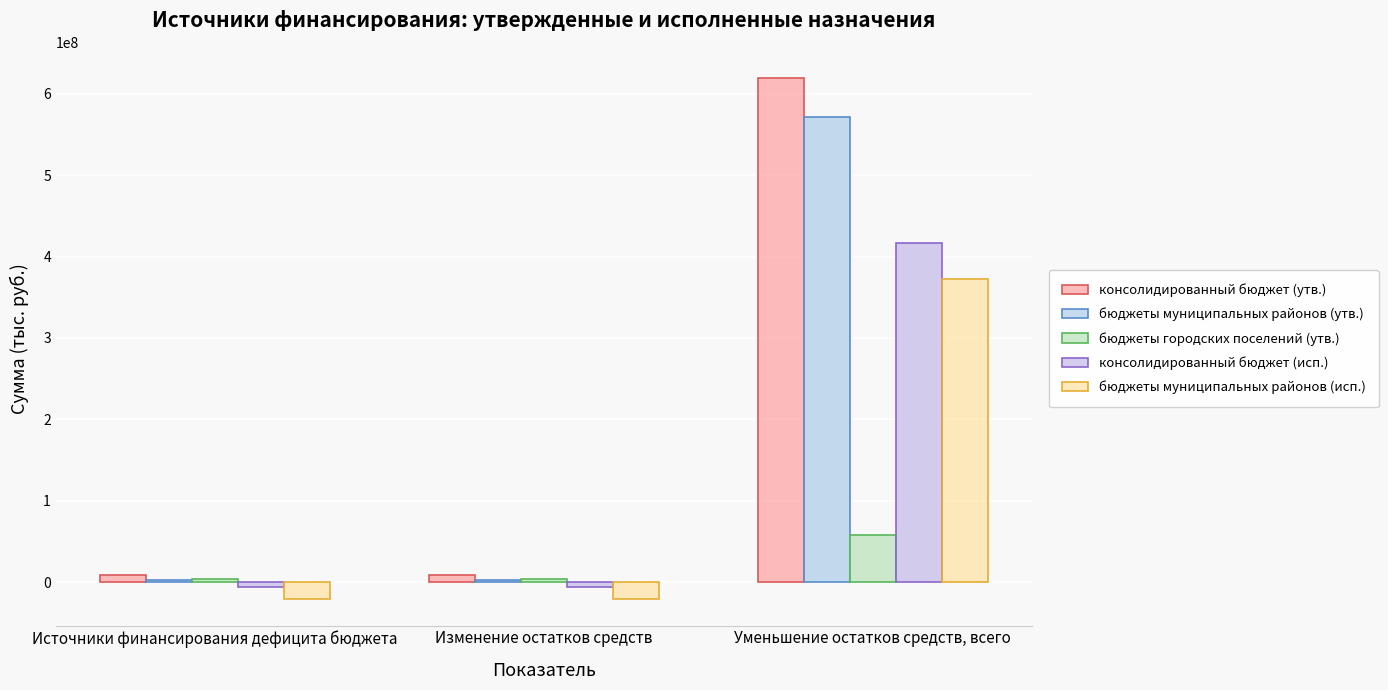

Where does the консолидированный бюджет (исп.) series first go above -5975175?

Уменьшение остатков средств, всего